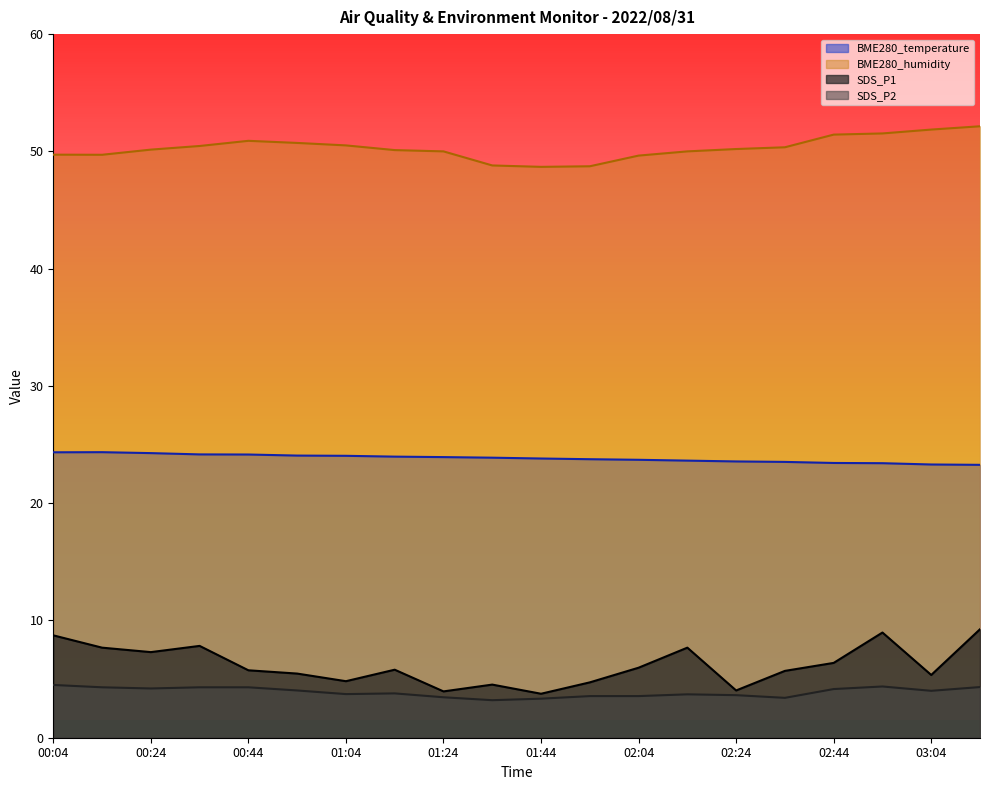

Count the number of categories in the chart.

20